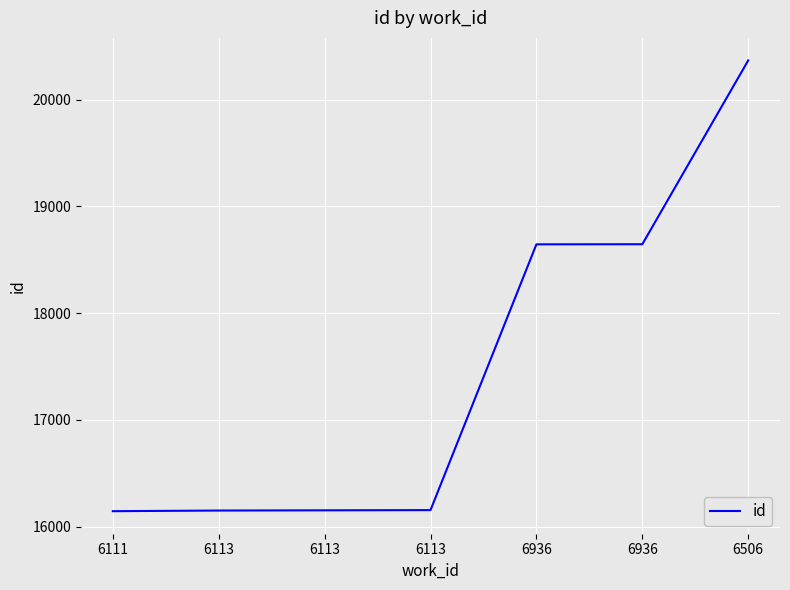

What is the change in value from 6111 to 6113?

+6